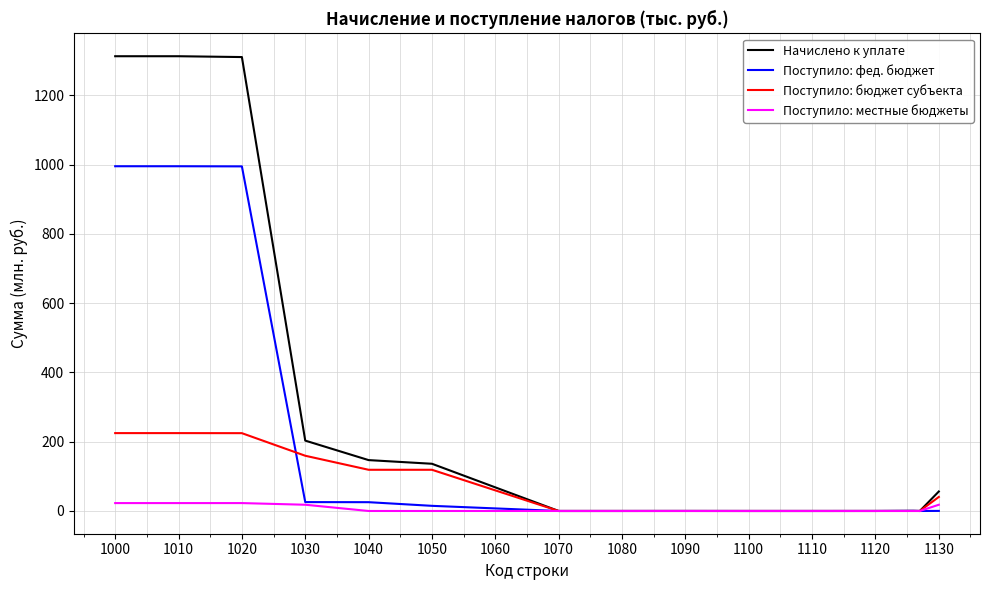

What is the maximum value shown in the chart?

1313.4